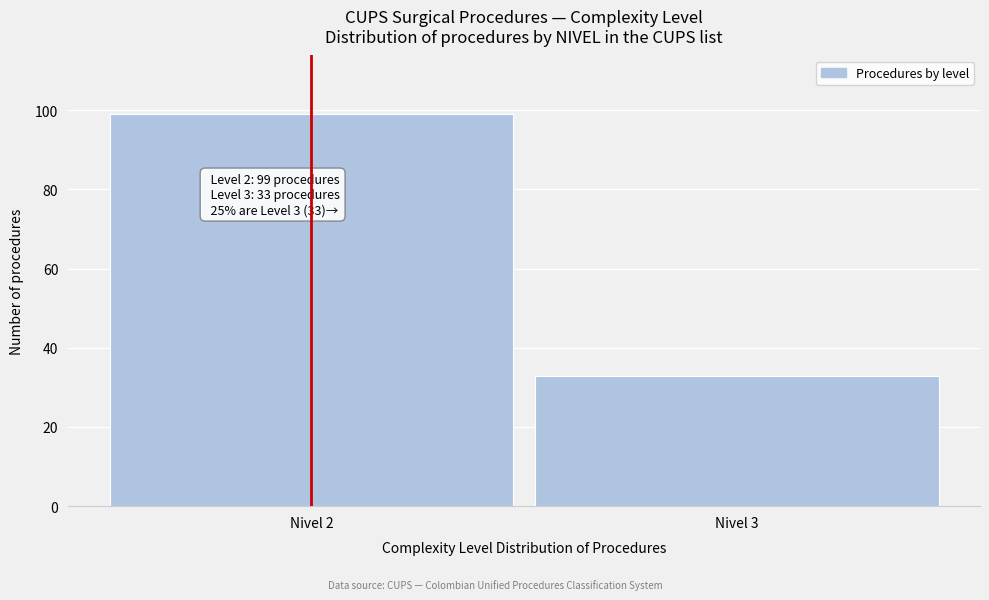

Reading left to right, list all the values displayed in this chart.

99	33